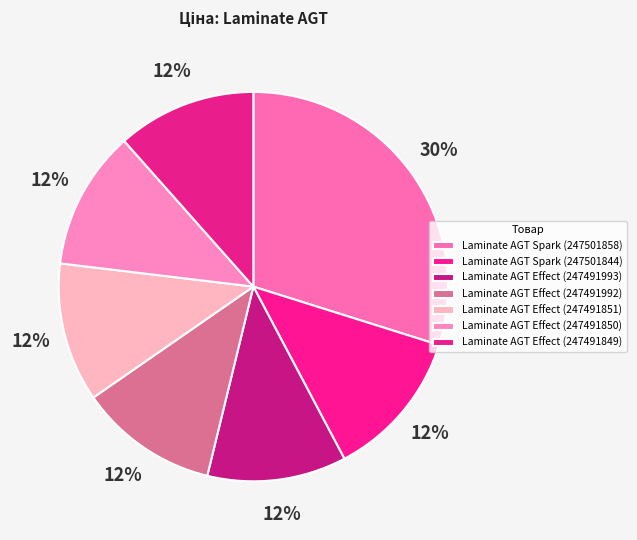

How many segments does this pie chart have?

7